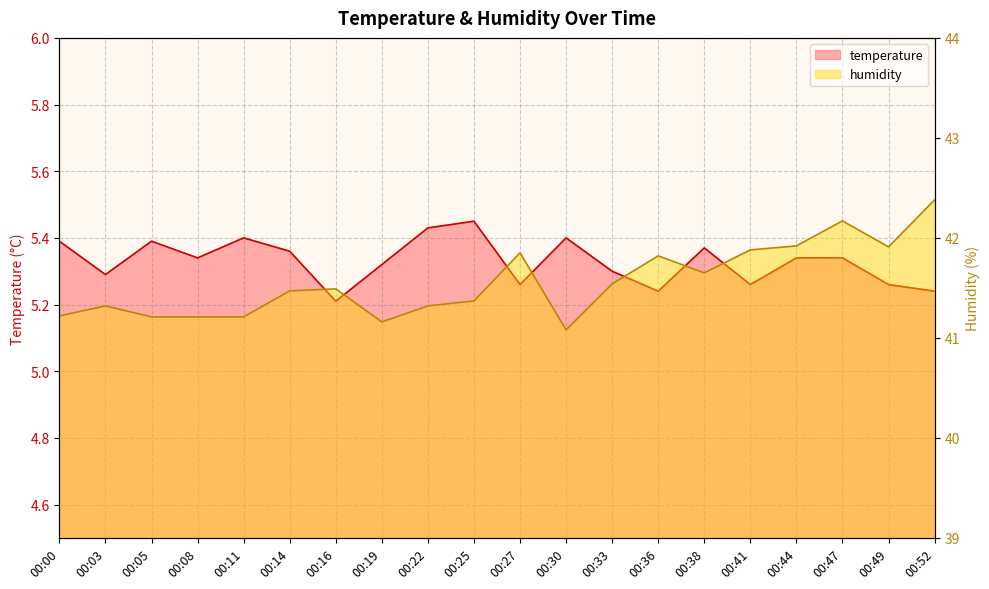

How many interior local valleys does the humidity series have?

4